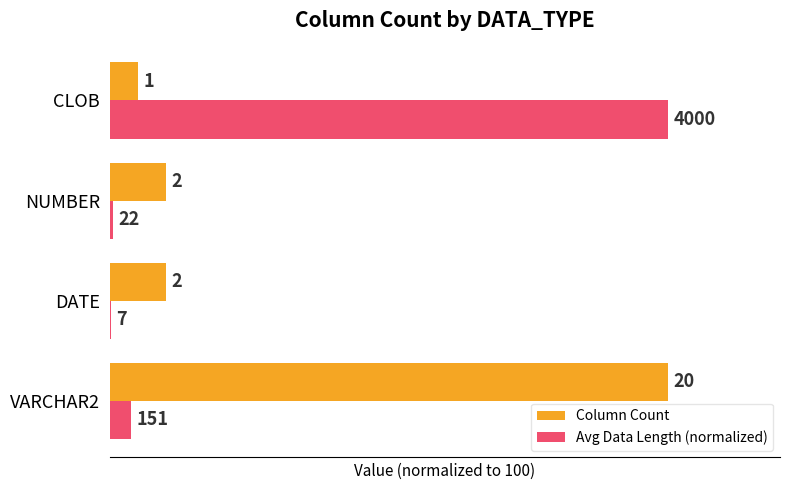

What are all the series names shown in the legend?

Column Count, Avg Data Length (normalized)